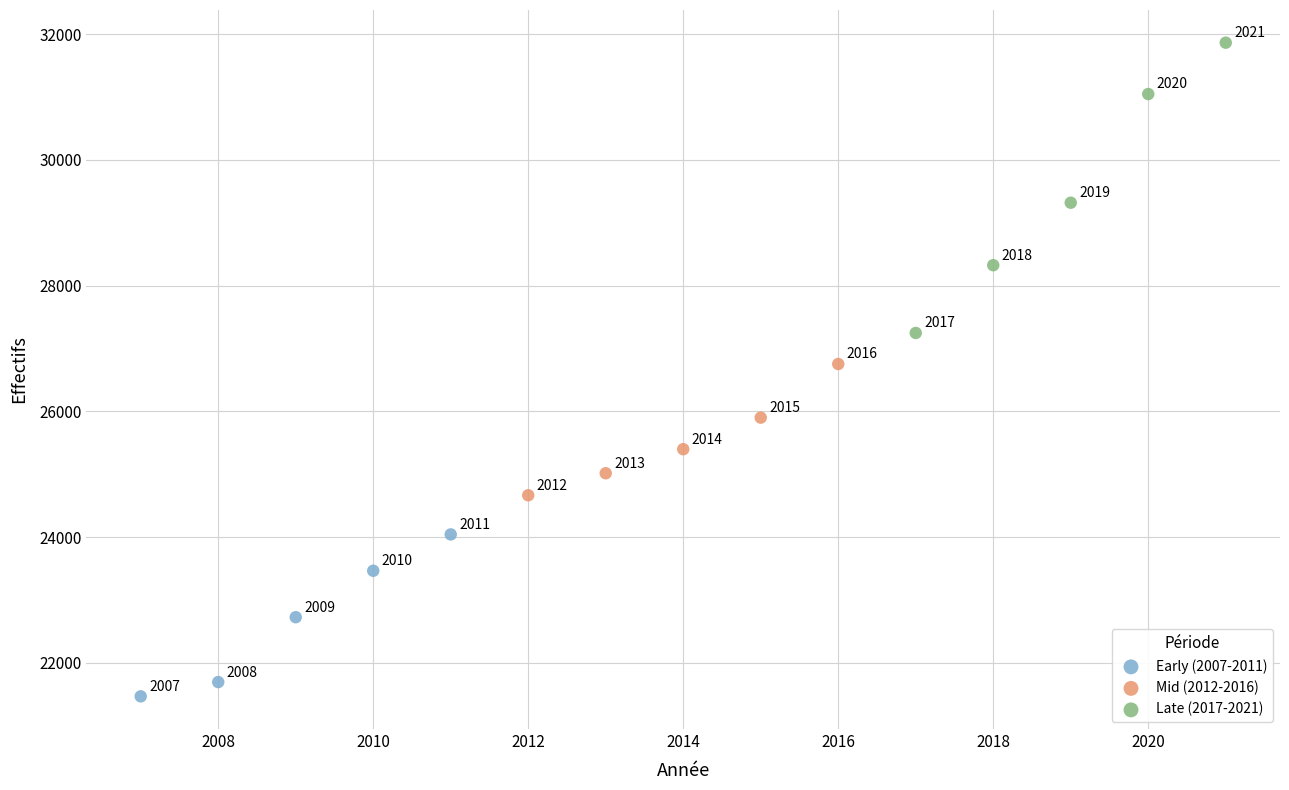

Which series contains the lowest Y value?

Early (2007-2011)